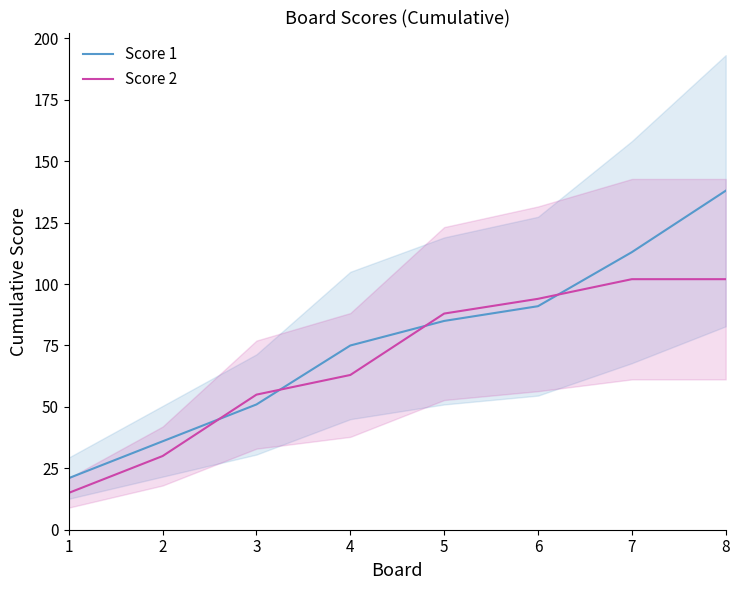

The Score 2 series shows 30 at 2. True or false?

True